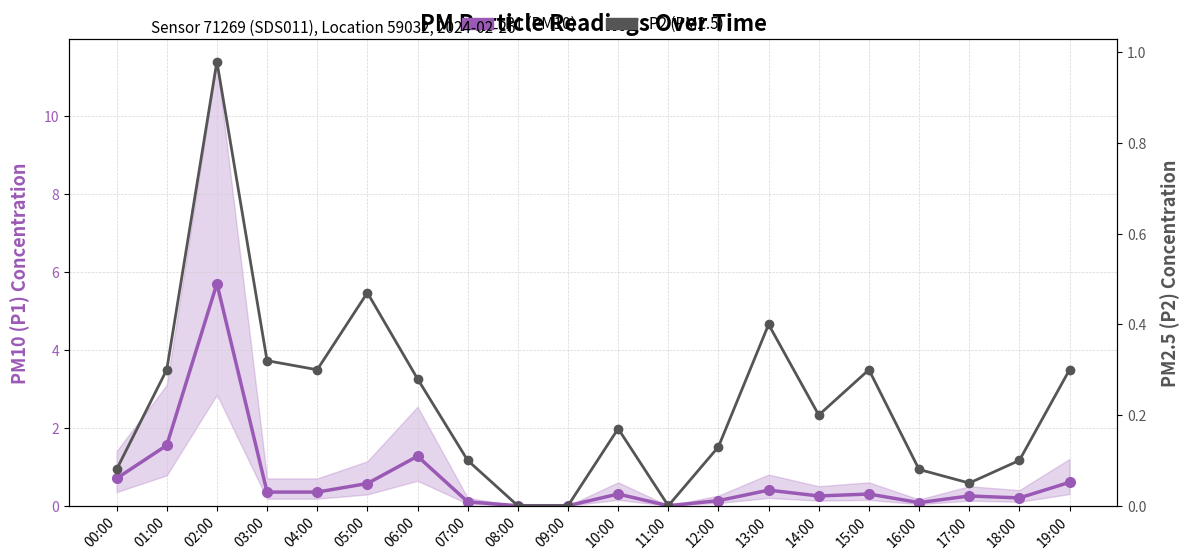

Which category has the lowest value across all series?

08:00